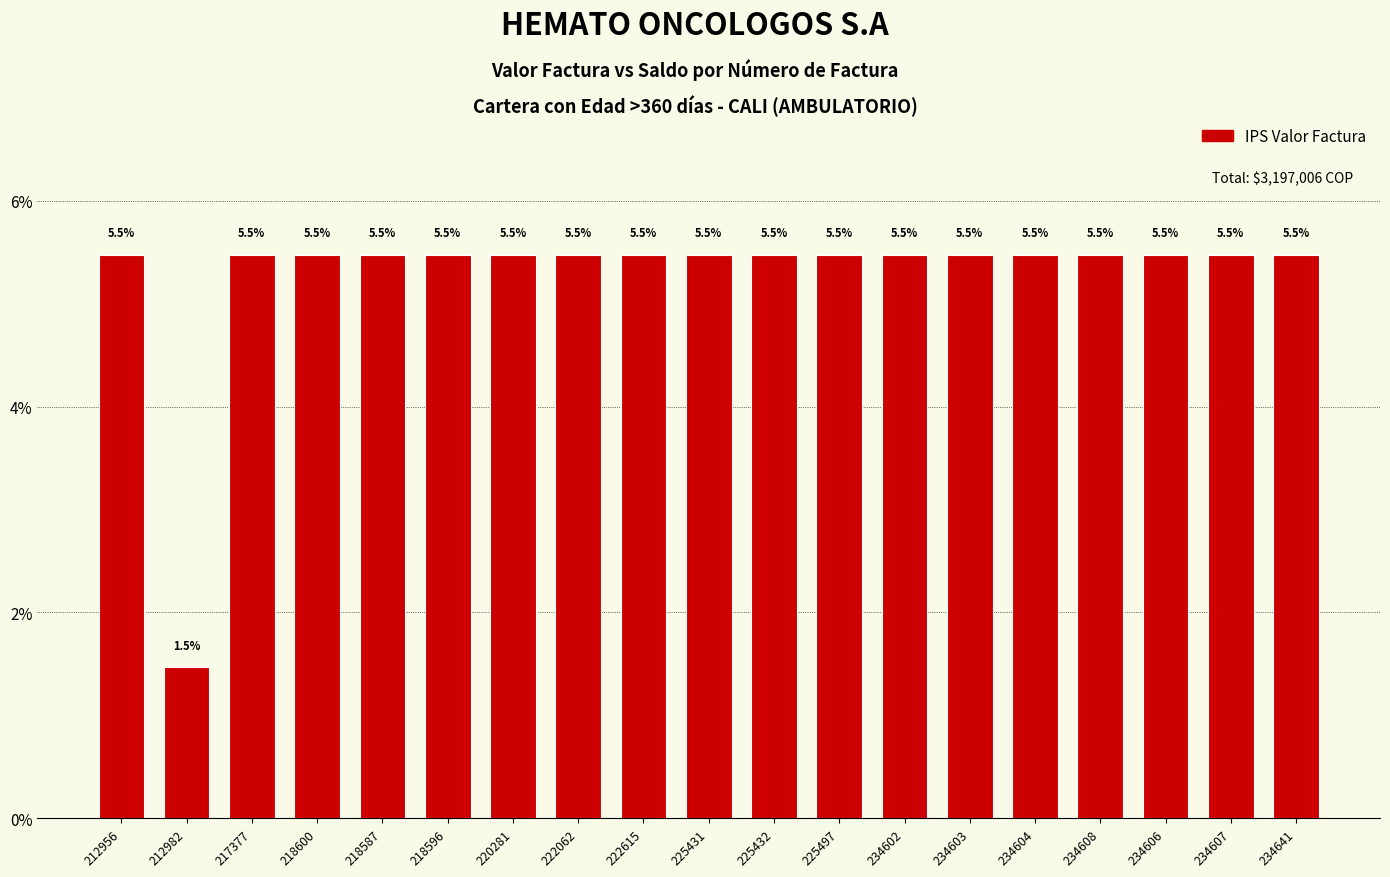

Reading right to left, what are all the values shown in this chart?

234641=5.5	234607=5.5	234606=5.5	234608=5.5	234604=5.5	234603=5.5	234602=5.5	225497=5.5	225432=5.5	225431=5.5	222615=5.5	222062=5.5	220281=5.5	218596=5.5	218587=5.5	218600=5.5	217377=5.5	212982=1.5	212956=5.5